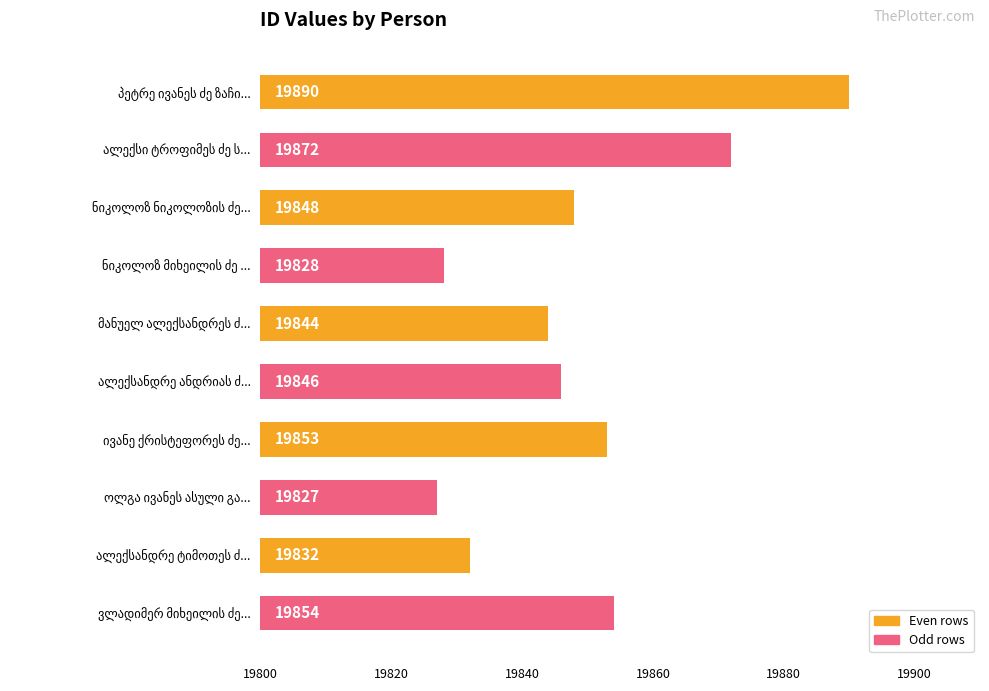

Reading top to bottom, extract all data points from this chart.

19890	19872	19848	19828	19844	19846	19853	19827	19832	19854